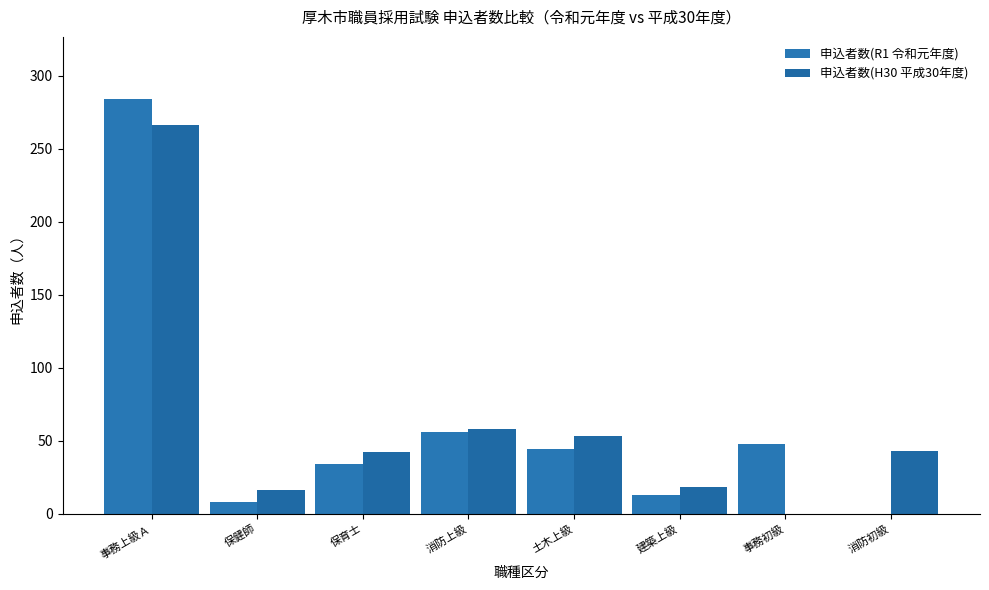

Is the value of 申込者数(R1 令和元年度) at 保健師 greater than the value of 申込者数(H30 平成30年度) at 保育士?

No